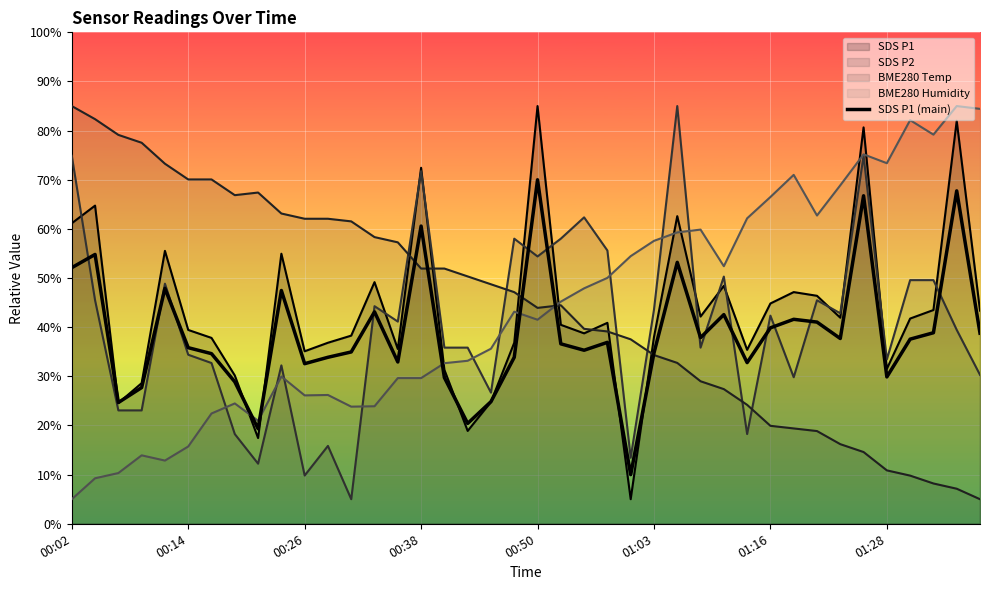

Does the chart display data point markers on the line(s)?

No